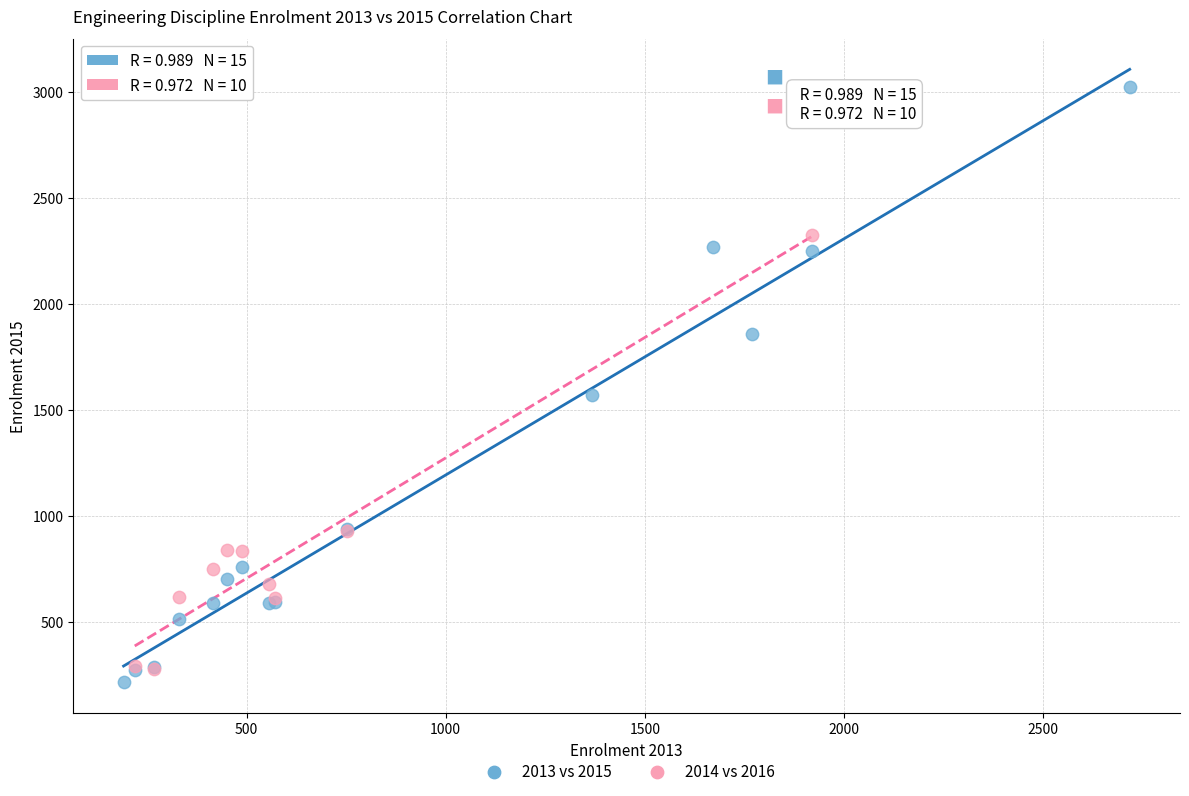

Which series has the largest Y range (max minus min)?

2013 vs 2015